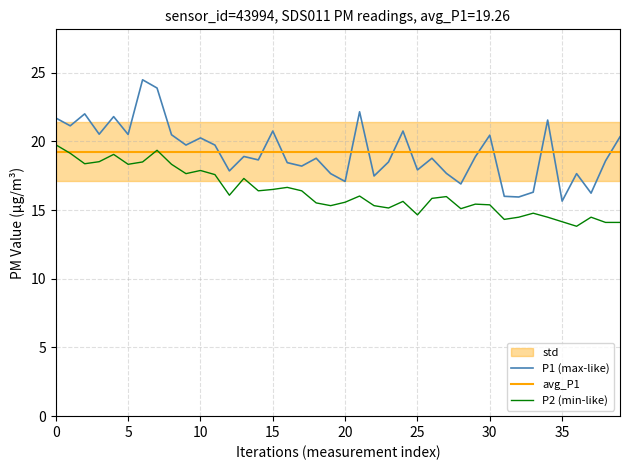

True or false: P1 (max-like) and avg_P1 cross at least once.

True